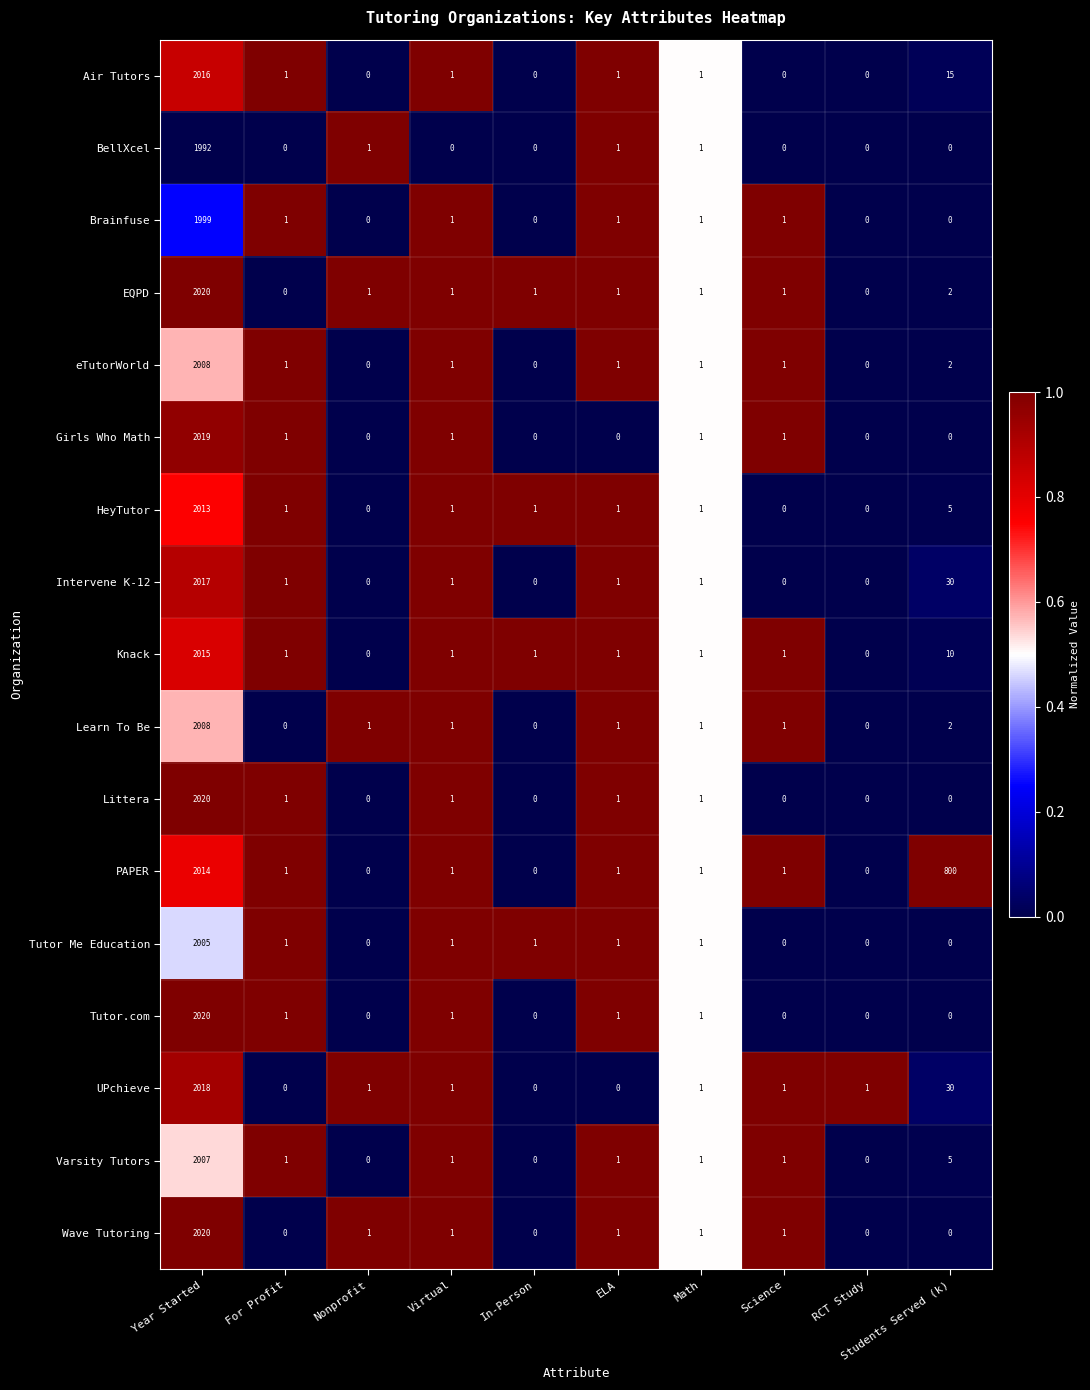

What is the sum of all UPchieve values?

2053